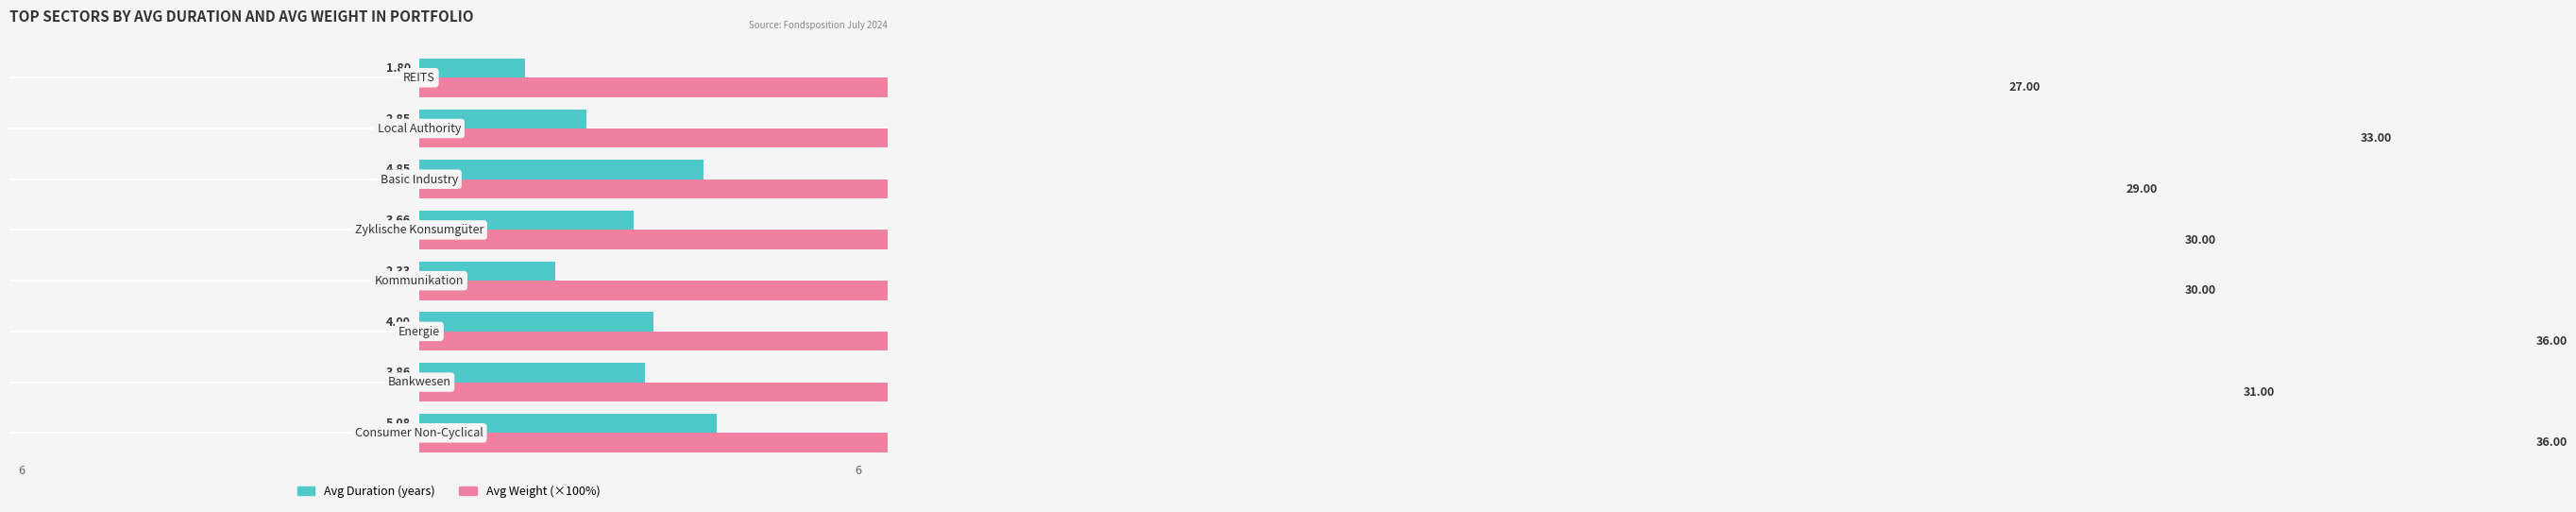

Which series has the largest total across all categories?

Avg Weight (%)